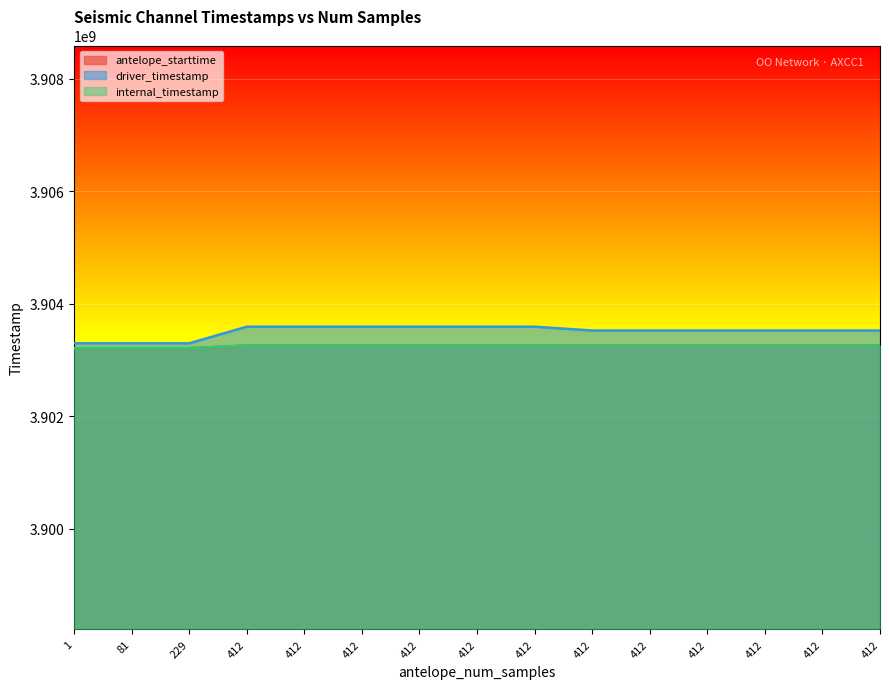

What are all the series names shown in the legend?

antelope_starttime, driver_timestamp, internal_timestamp